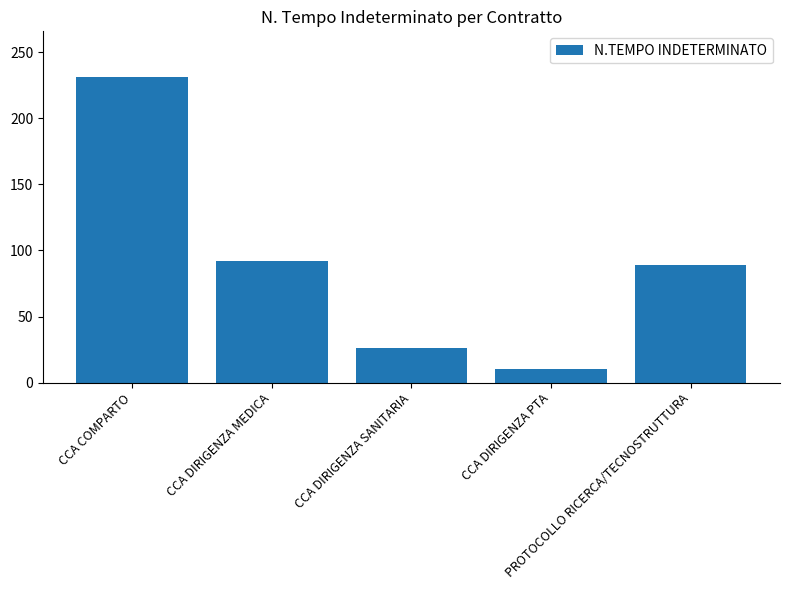

Reading left to right, extract all data points from this chart.

CCA COMPARTO=231	CCA DIRIGENZA MEDICA=92	CCA DIRIGENZA SANITARIA=26	CCA DIRIGENZA PTA=10	PROTOCOLLO RICERCA/TECNOSTRUTTURA=89